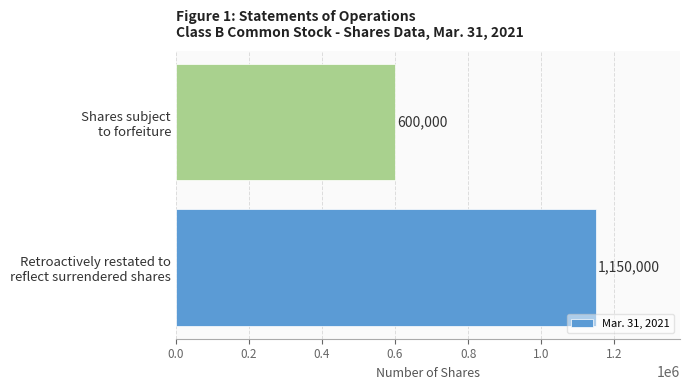

Reading top to bottom, transcribe all the data shown in this chart.

600000	1150000